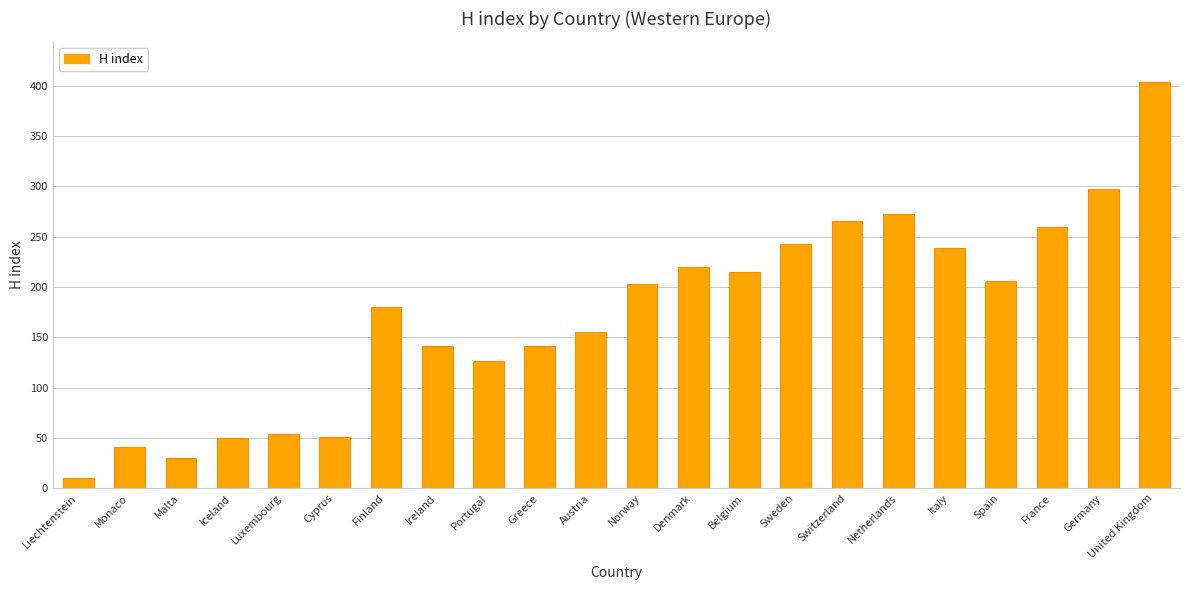

At which category does the chart reach its peak across all series?

United Kingdom